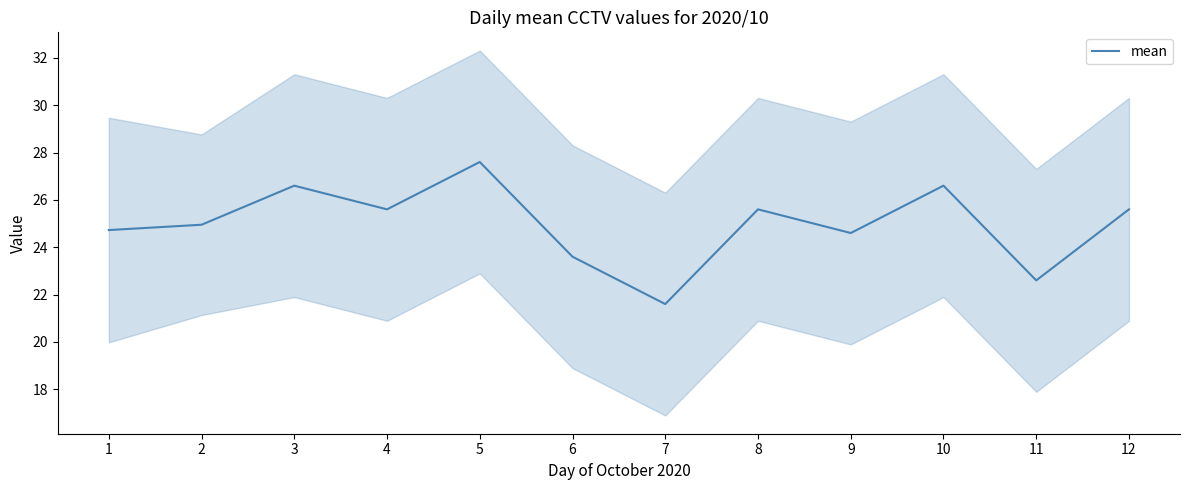

True or false: the data shows 31.1 at 6.

False